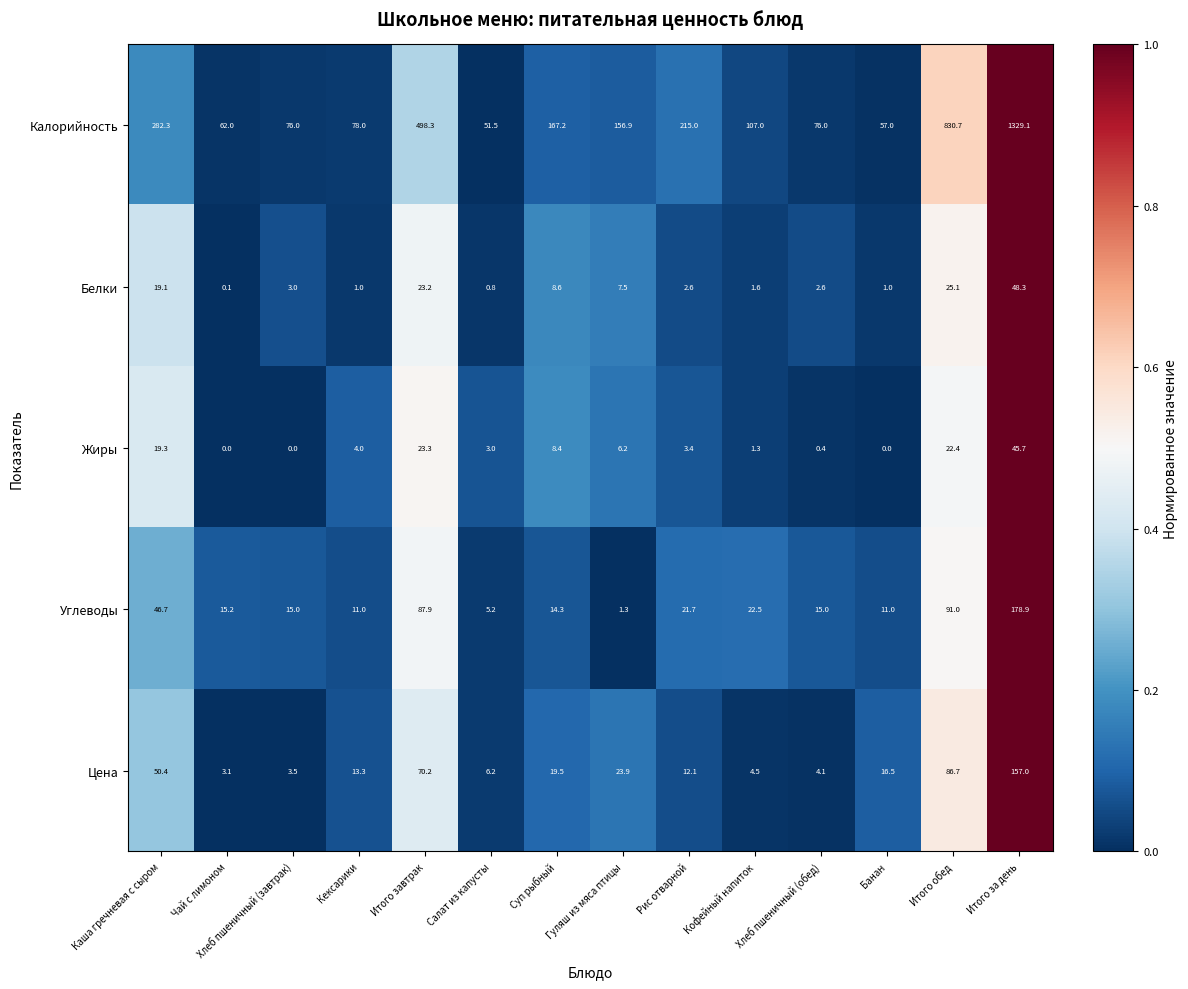

Rank the series by their maximum value, from highest to lowest.

Калорийность, Углеводы, Цена, Белки, Жиры